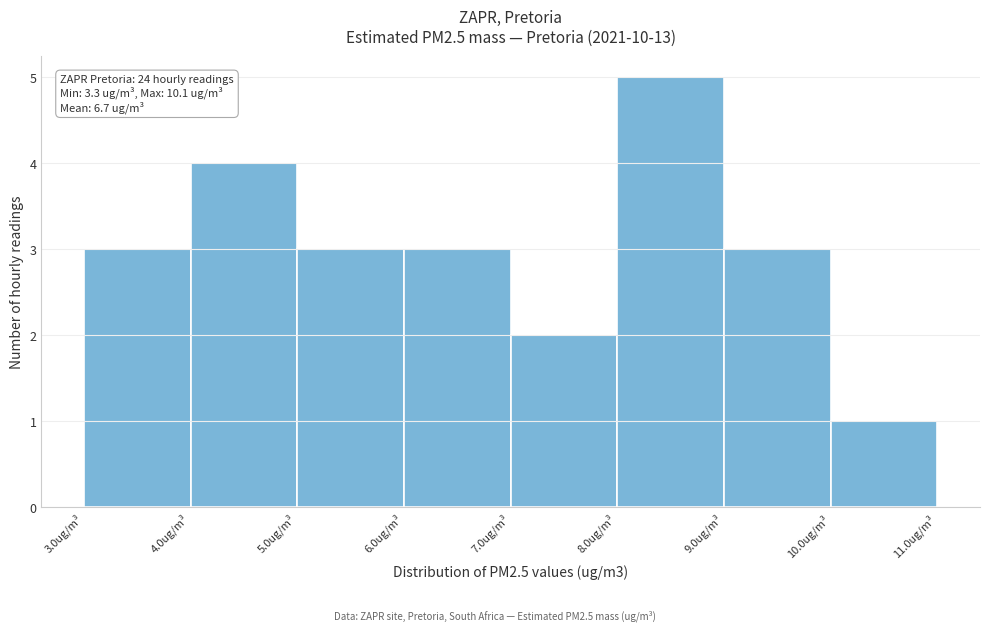

Over which range of the x-axis is the bar tallest?

8 to 9